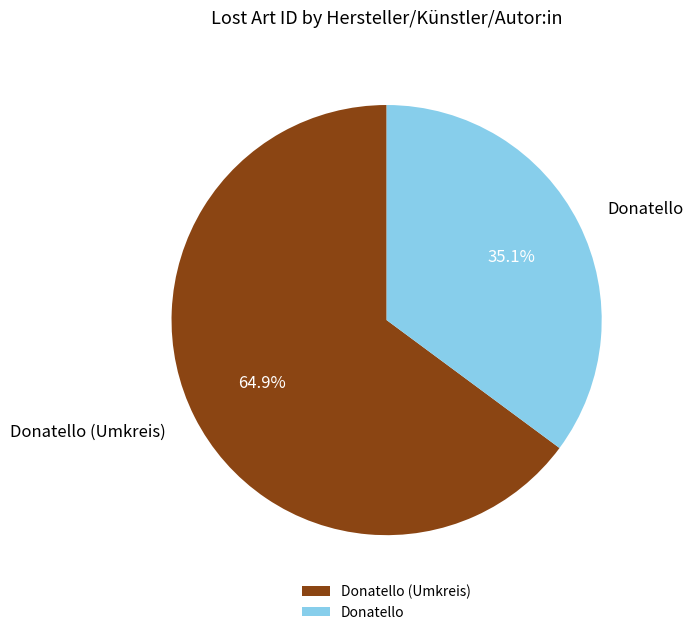

Does any single category account for the majority?

Yes